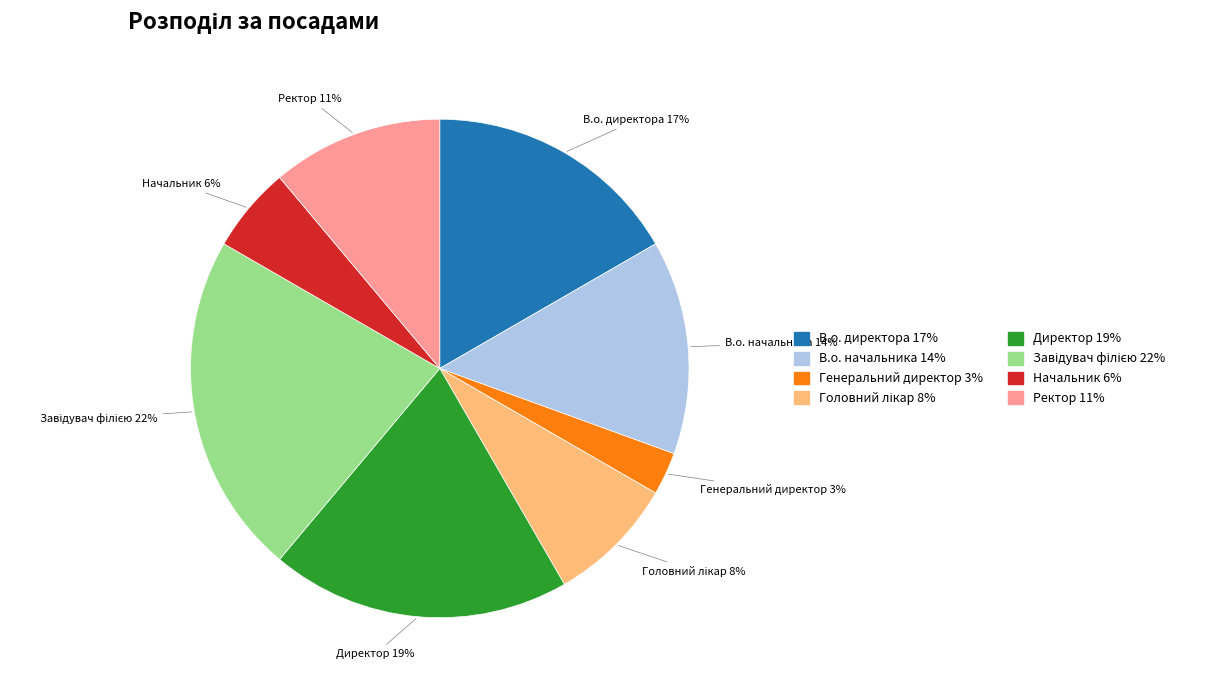

To the nearest percent, what is the average slice percentage?

12%